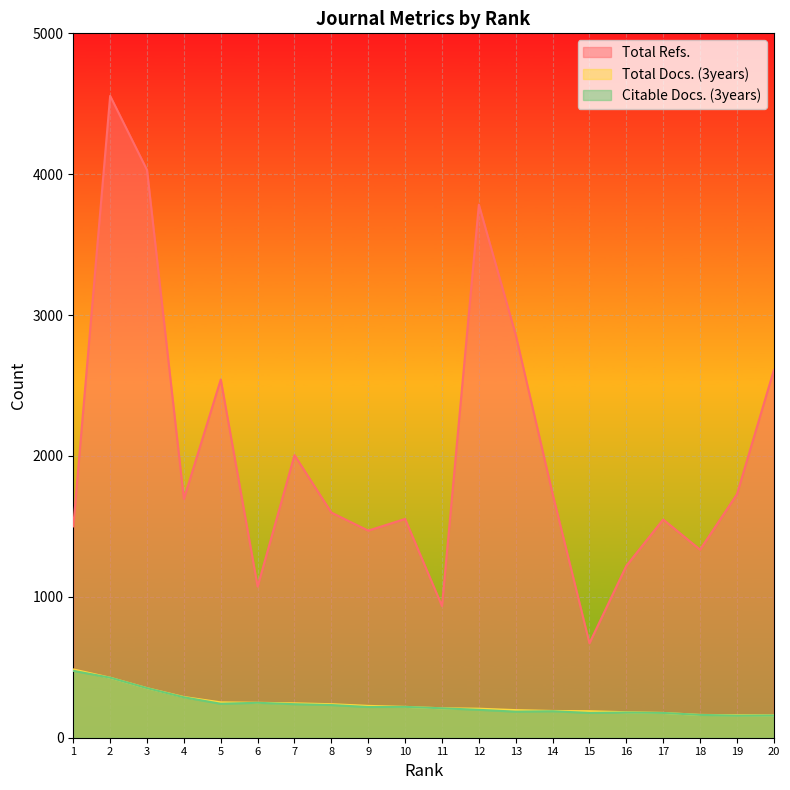

How many values in the Total Refs. series exceed 1695?

9